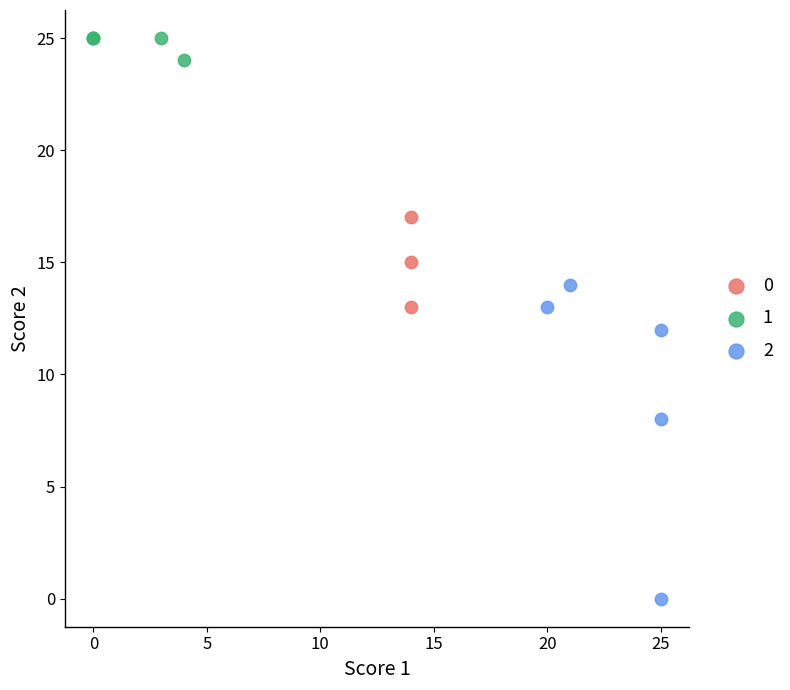

Which series has the largest Y range (max minus min)?

2